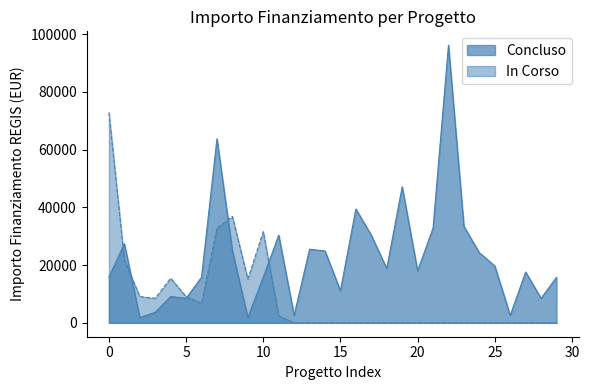

Rank the series by their maximum value, from highest to lowest.

Concluso, In Corso